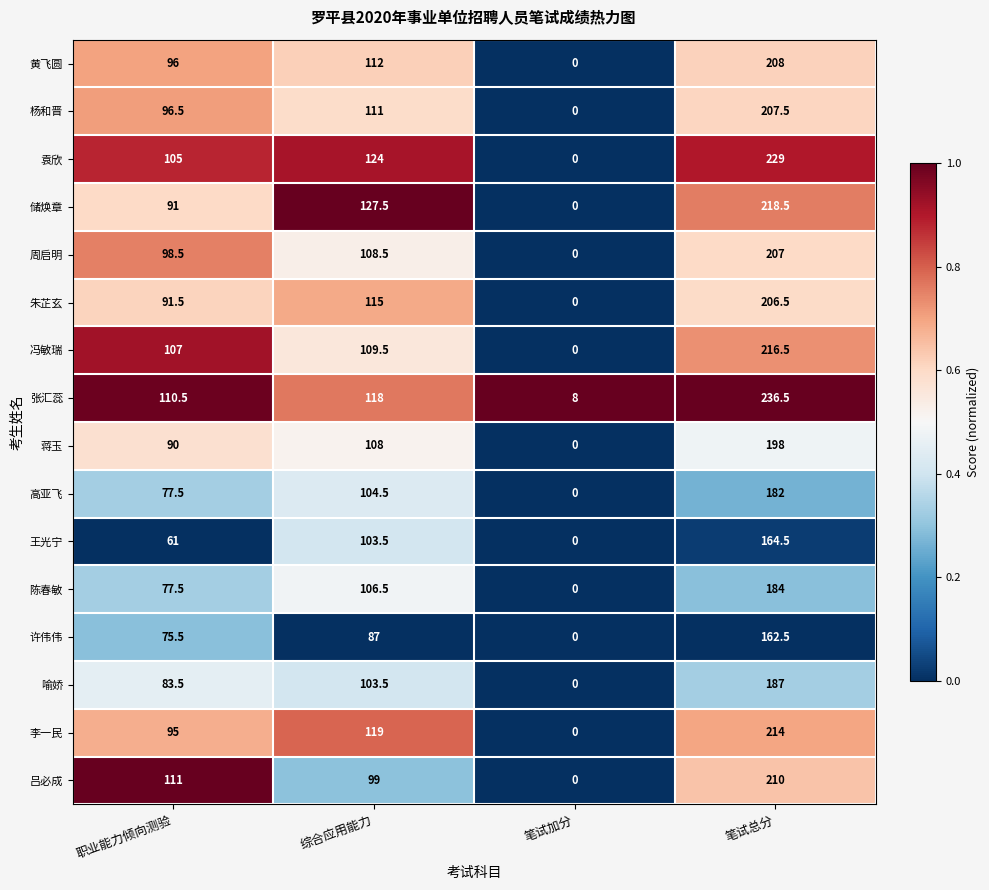

At which category does the chart reach its peak across all series?

笔试总分